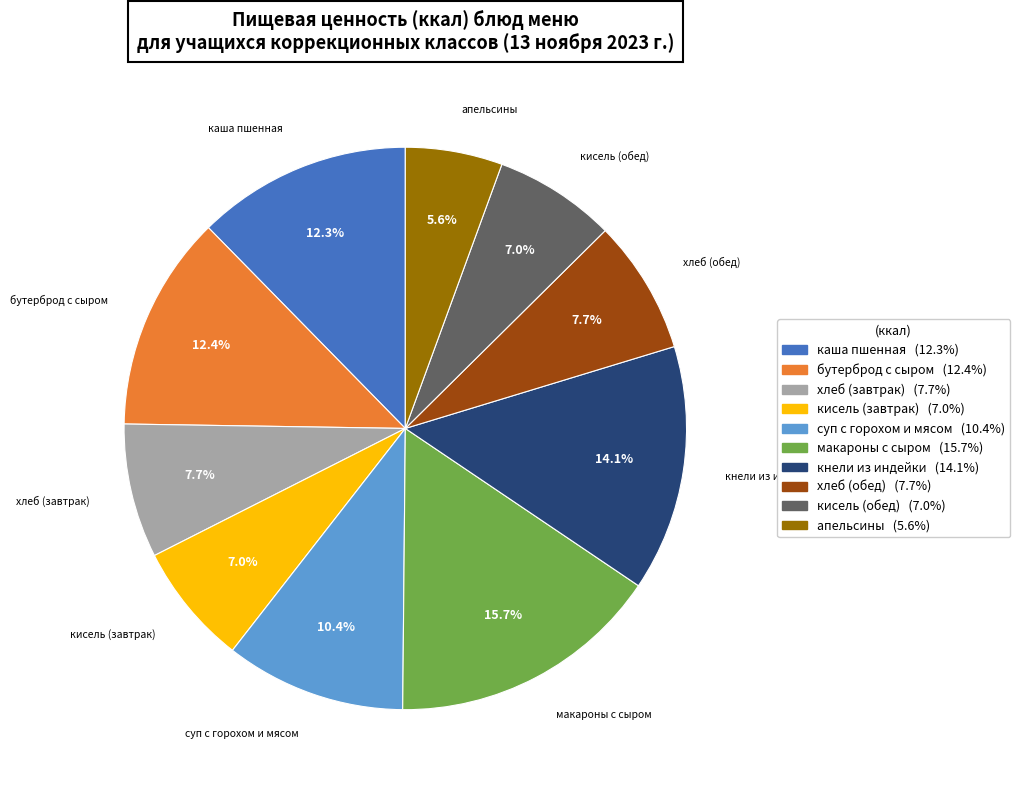

To the nearest percent, what is the combined percentage of хлеб (обед) and бутерброд с сыром?

20%